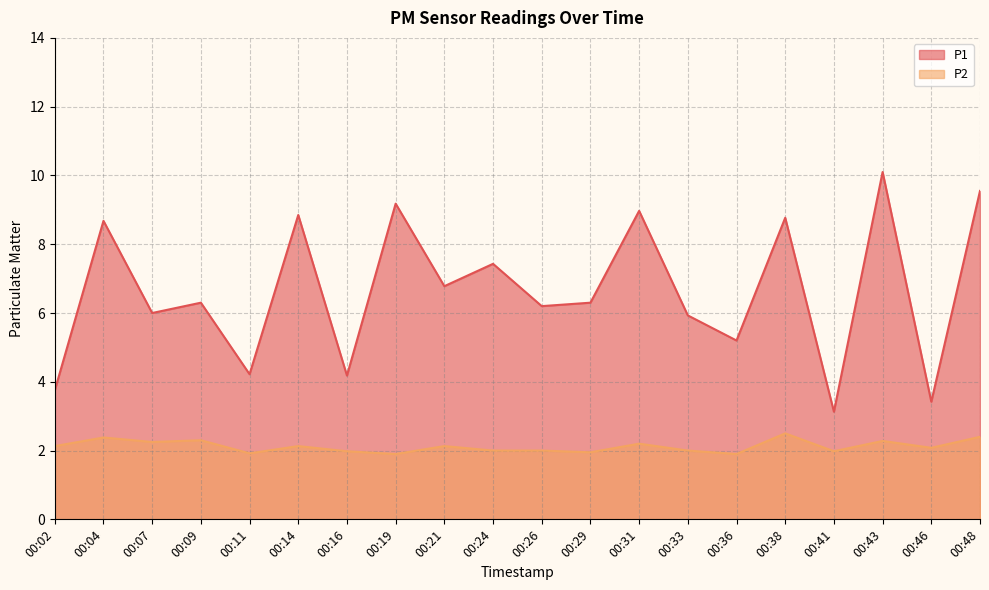

Rank the series at 00:46 from highest to lowest value.

P1, P2